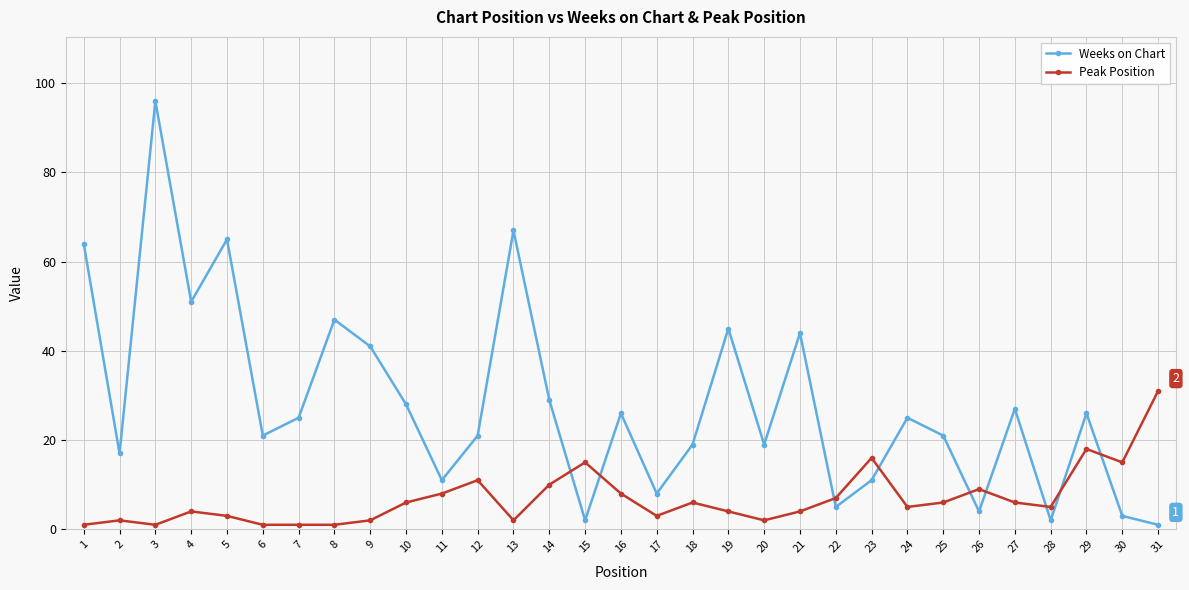

What is the sum of all Peak Position values?

213